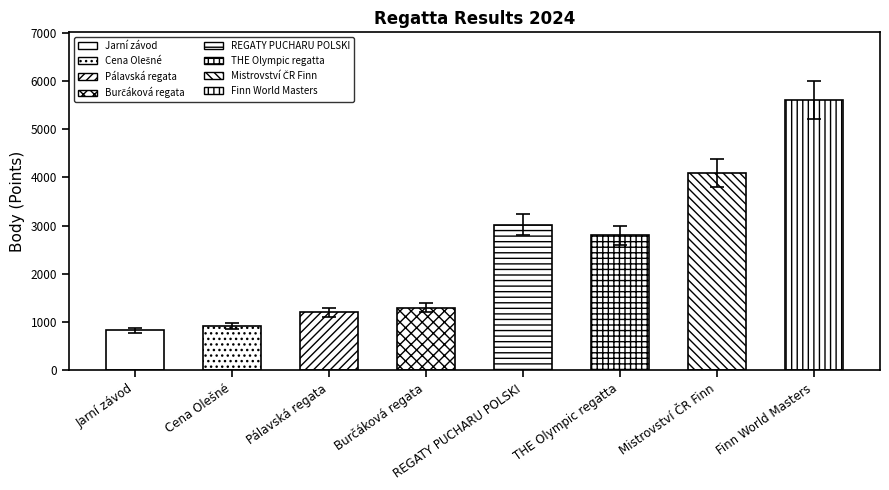

Which has a higher value, Jarní závod or THE Olympic regatta?

THE Olympic regatta